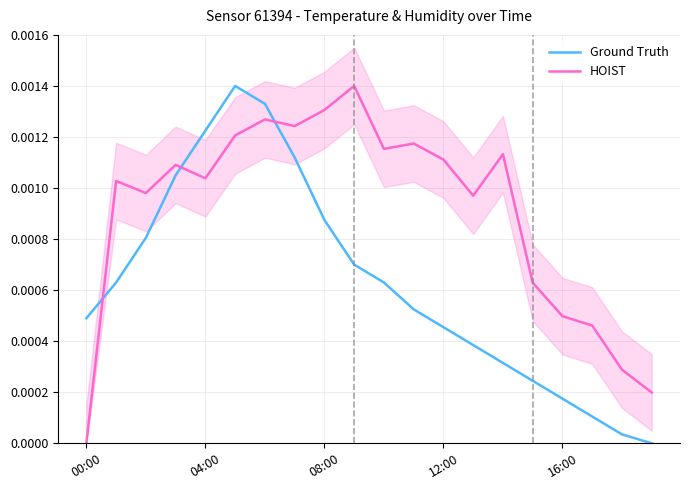

Rank the series by their average value, from lowest to highest.

Ground Truth, HOIST